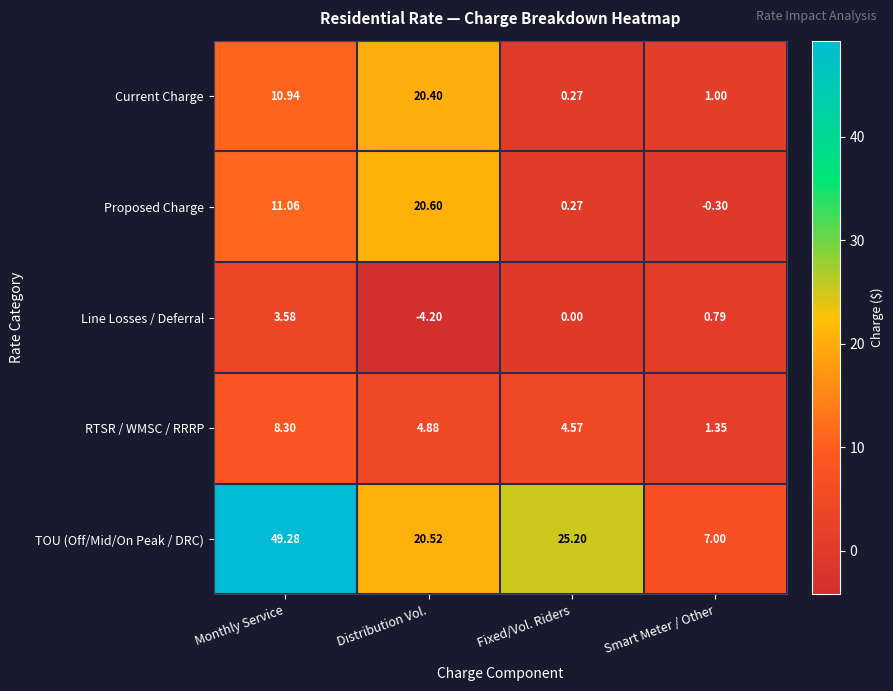

Which series has the largest total across all categories?

TOU (Off/Mid/On Peak / DRC)